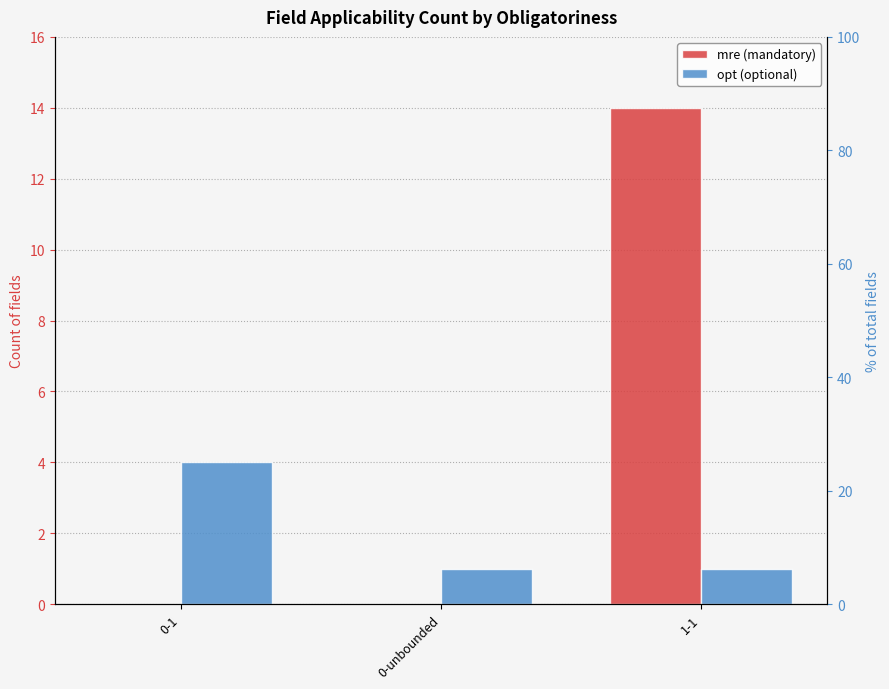

Which series has the largest total across all categories?

mre (mandatory)